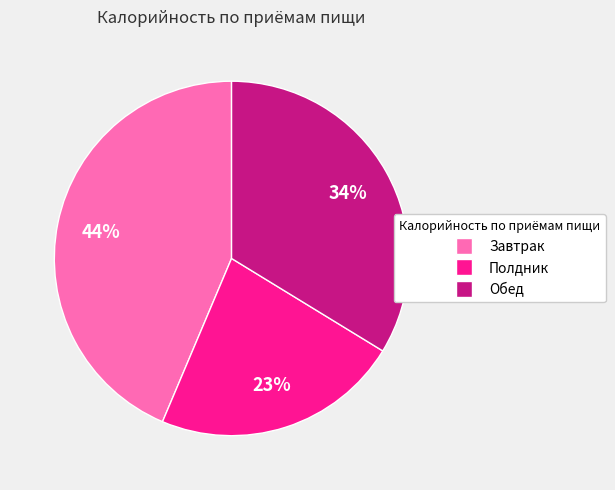

Which category has the smallest portion of the pie?

Полдник